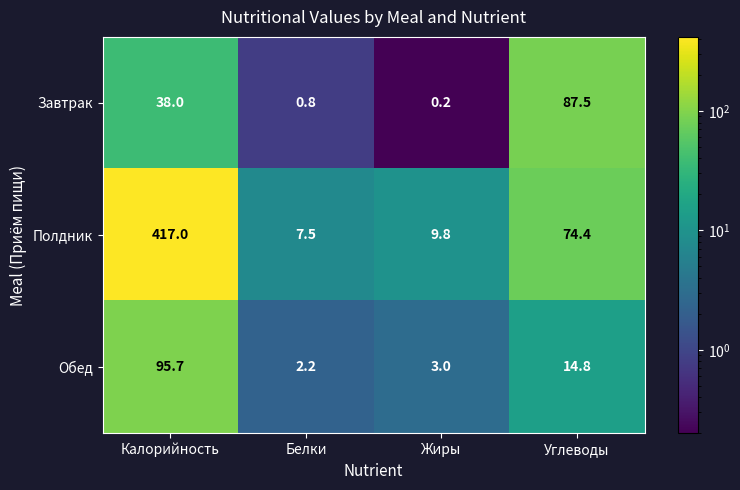

What is the total value across all series at Углеводы?

176.7